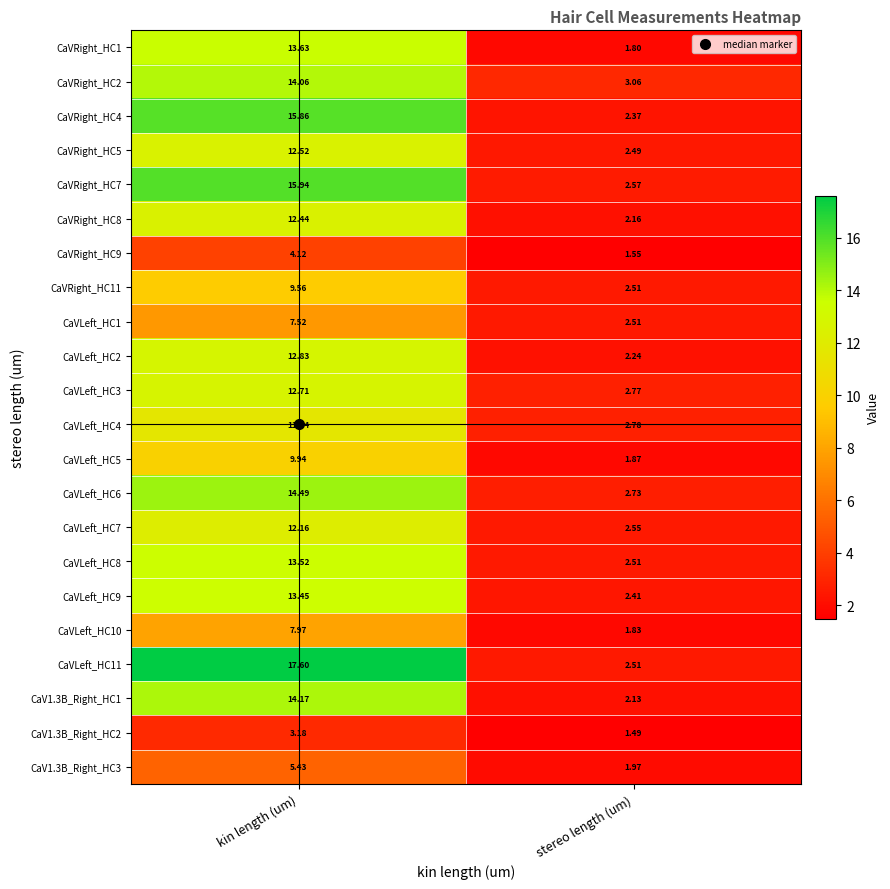

Which category has the lowest value in the CaVLeft_HC5 series?

stereo length (um)